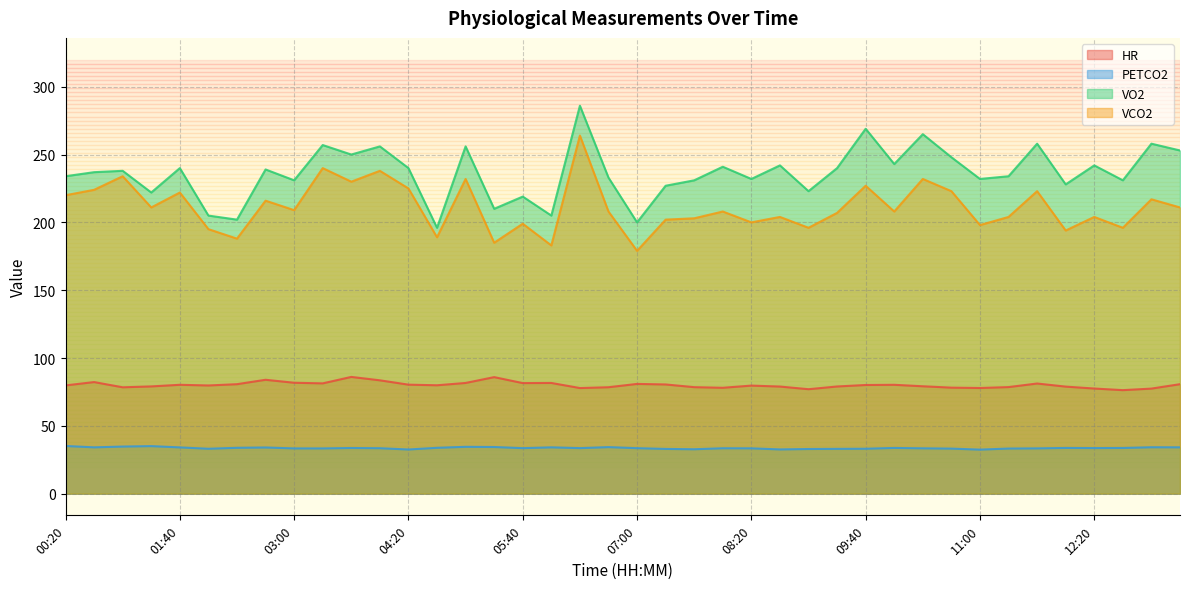

What is the value of the VCO2 point at the 2nd from the left?

224.0